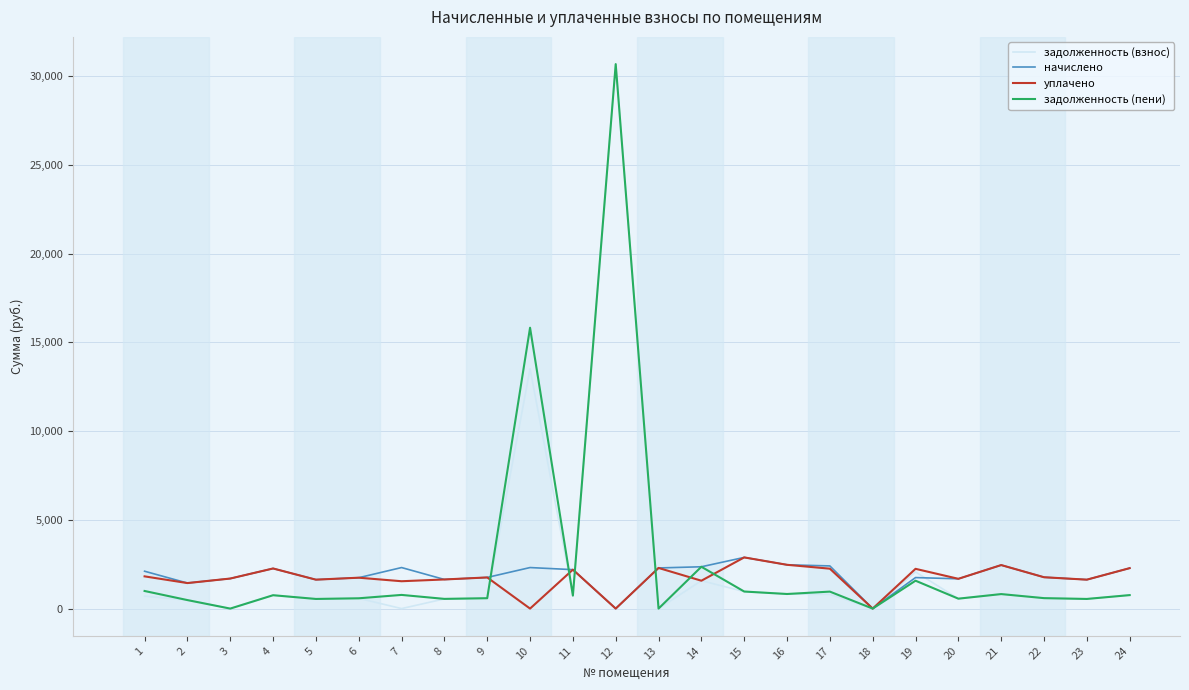

Which series changed the most between 1 and 12?

задолженность (взнос)